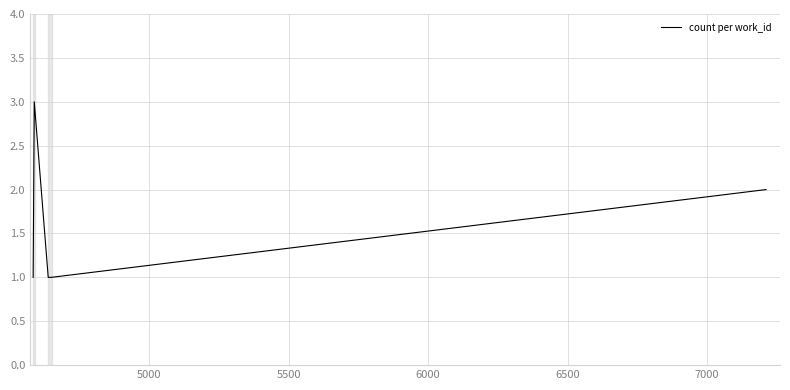

What is the difference between the maximum and minimum values?

2